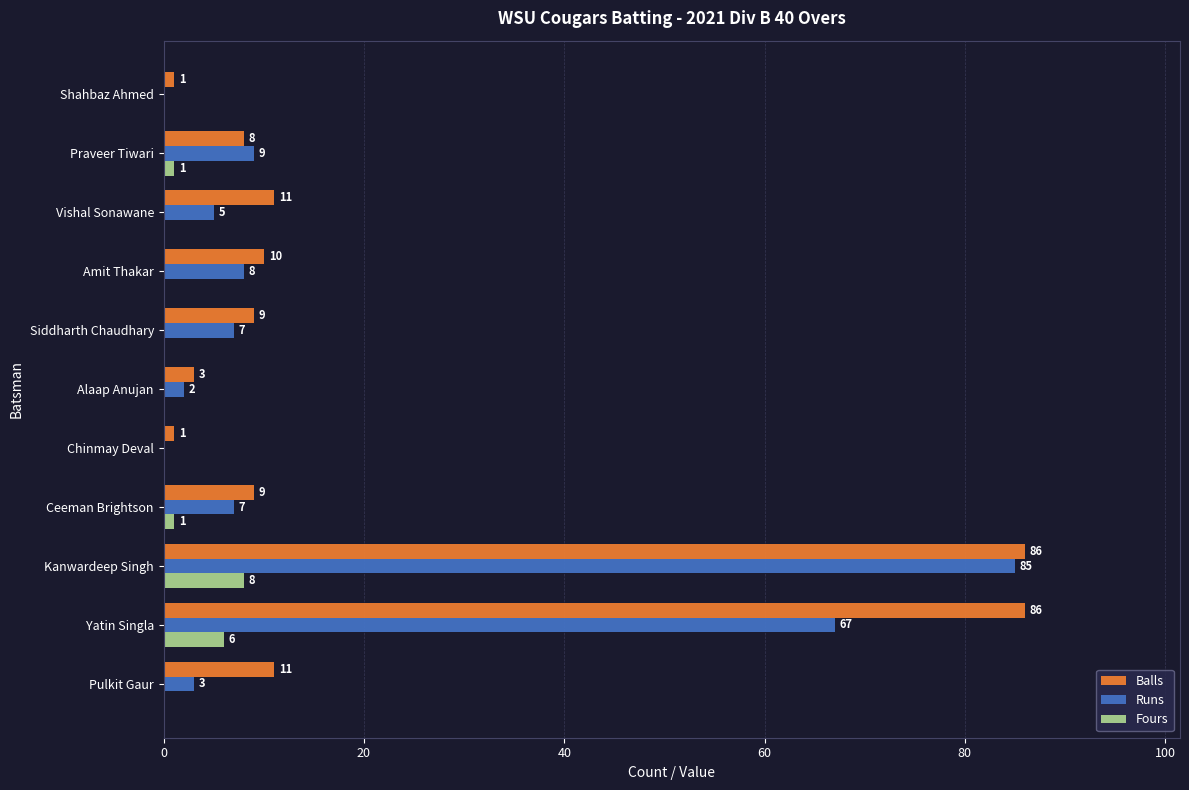

Where is Fours nearest to the value 4?

Yatin Singla